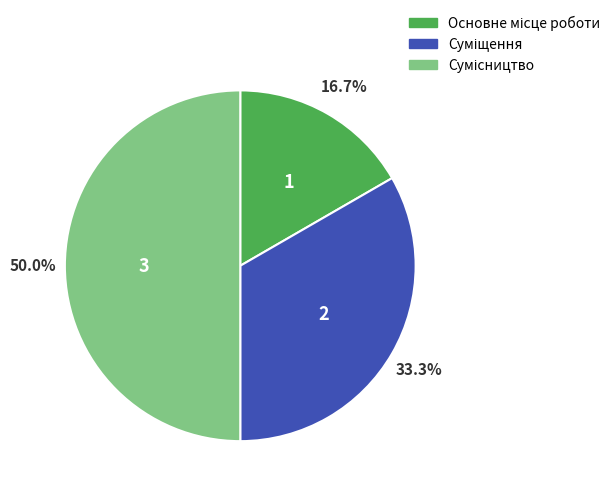

What is the change in value from Суміщення to Сумісництво?

+1